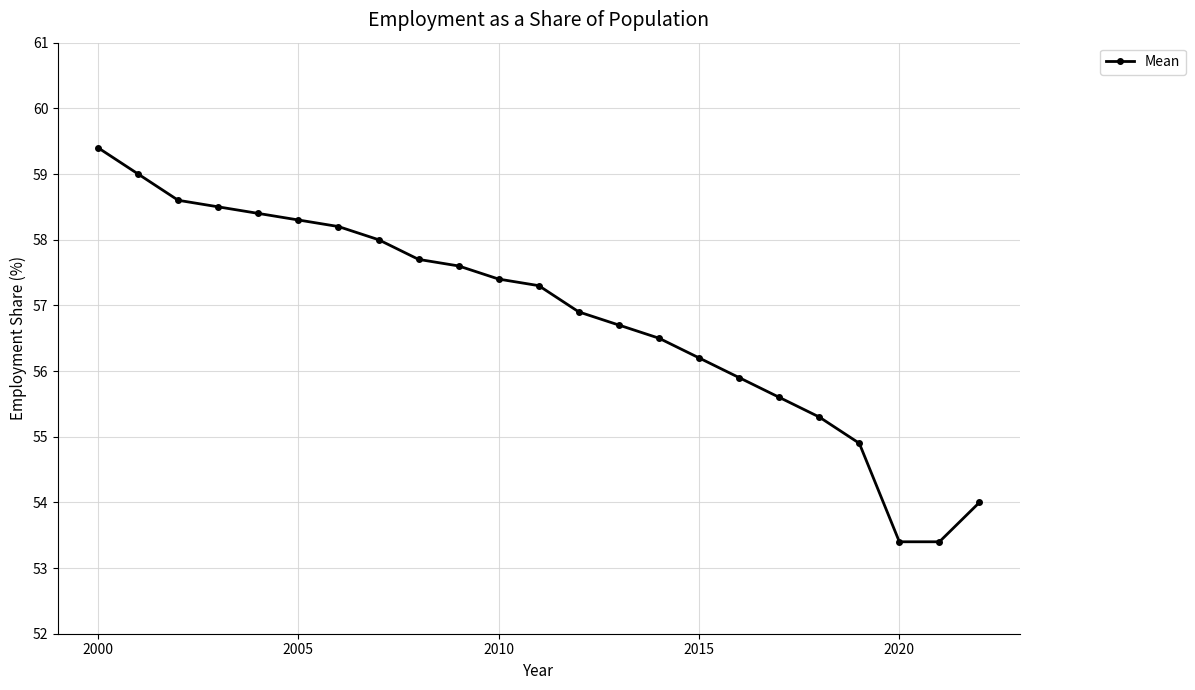

True or false: the data has more than 0 interior local peaks.

False